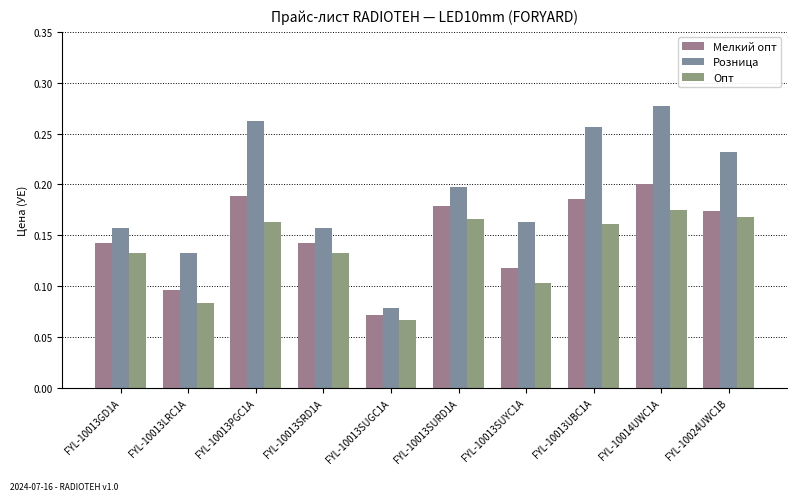

Where is Мелкий опт nearest to the value 0?

FYL-10013SUGC1A